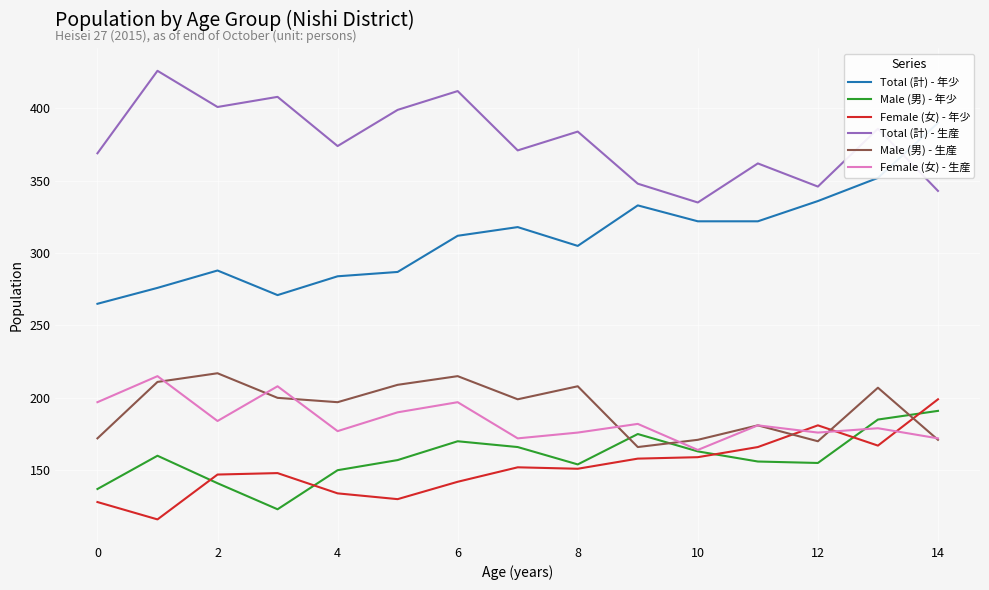

Count the number of data series in this chart.

6